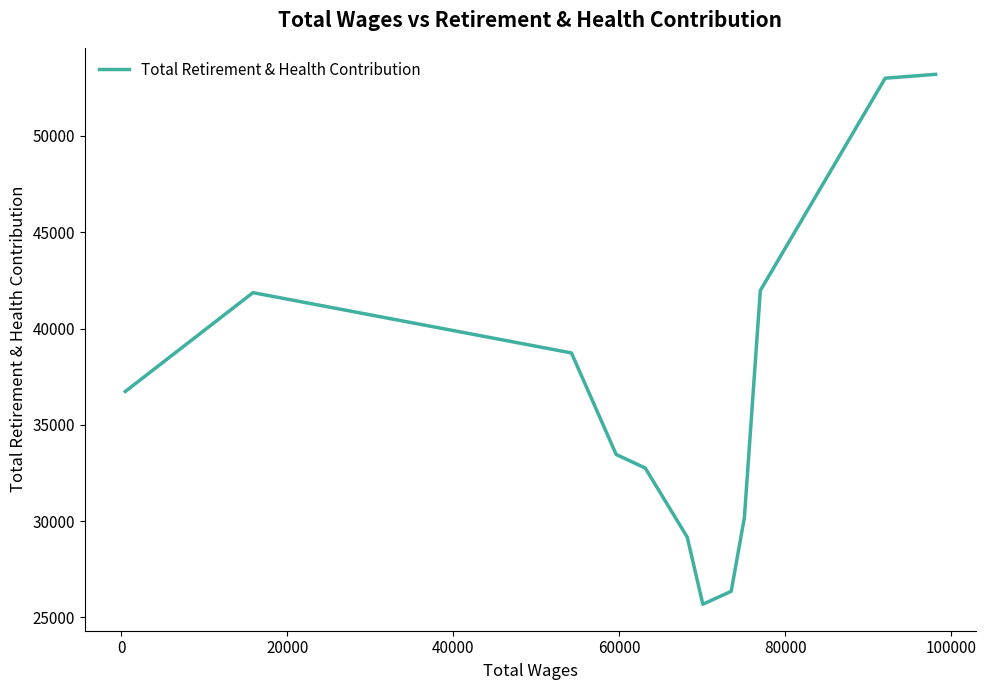

How many lines are shown in the chart?

1